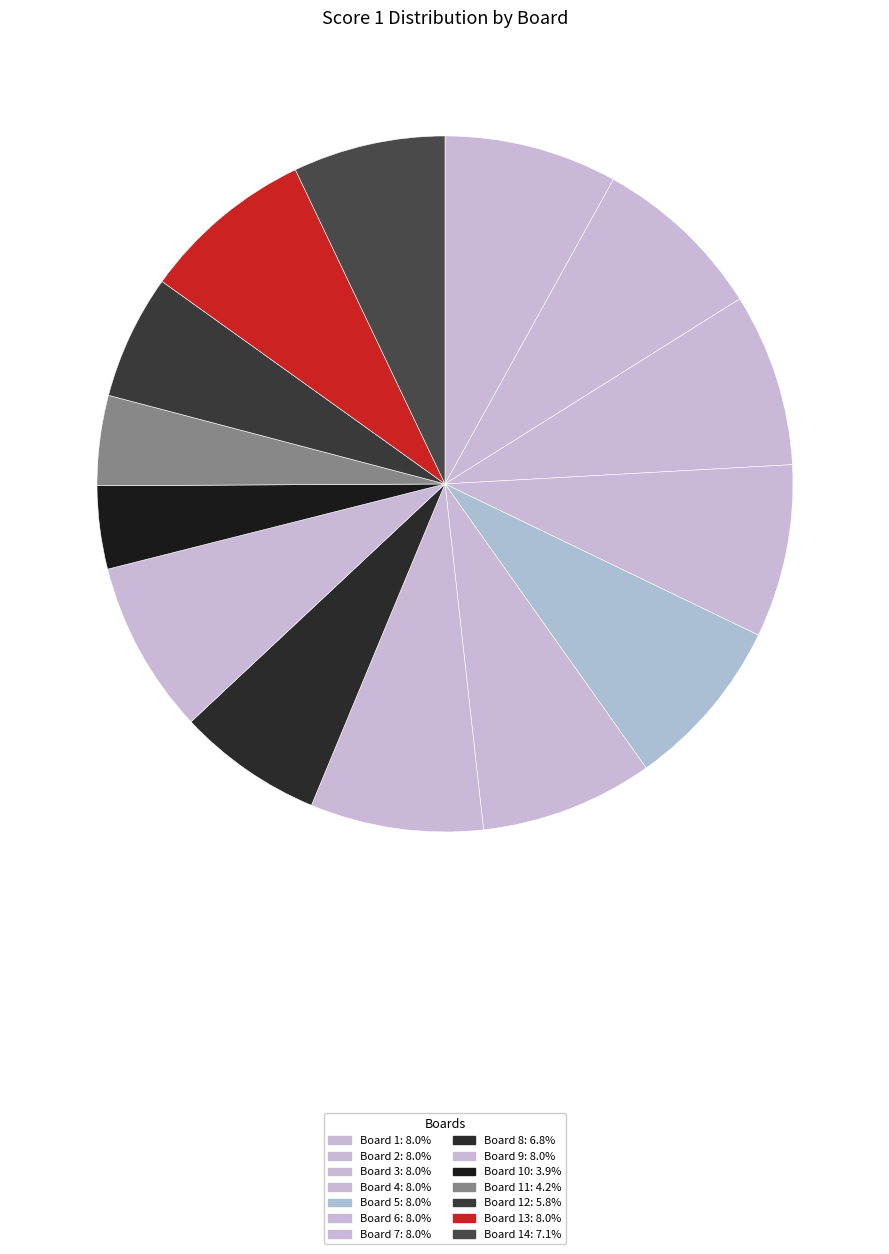

How many segments does this pie chart have?

14